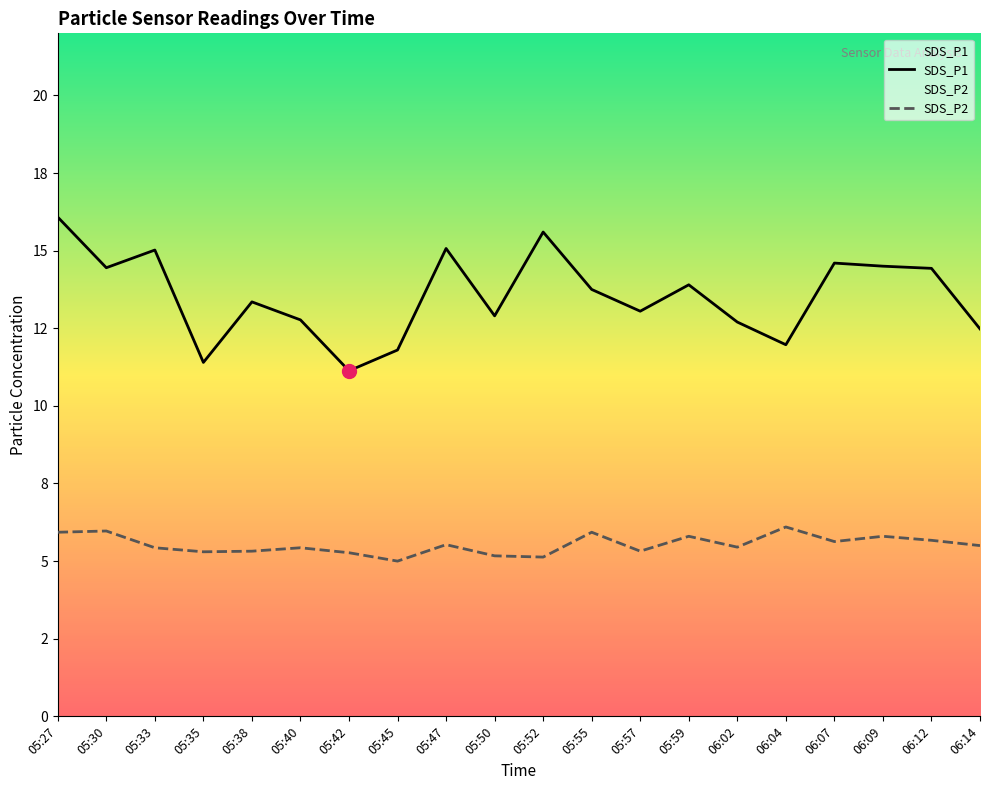

What value does the SDS_P2 series have at 06:07?

5.6